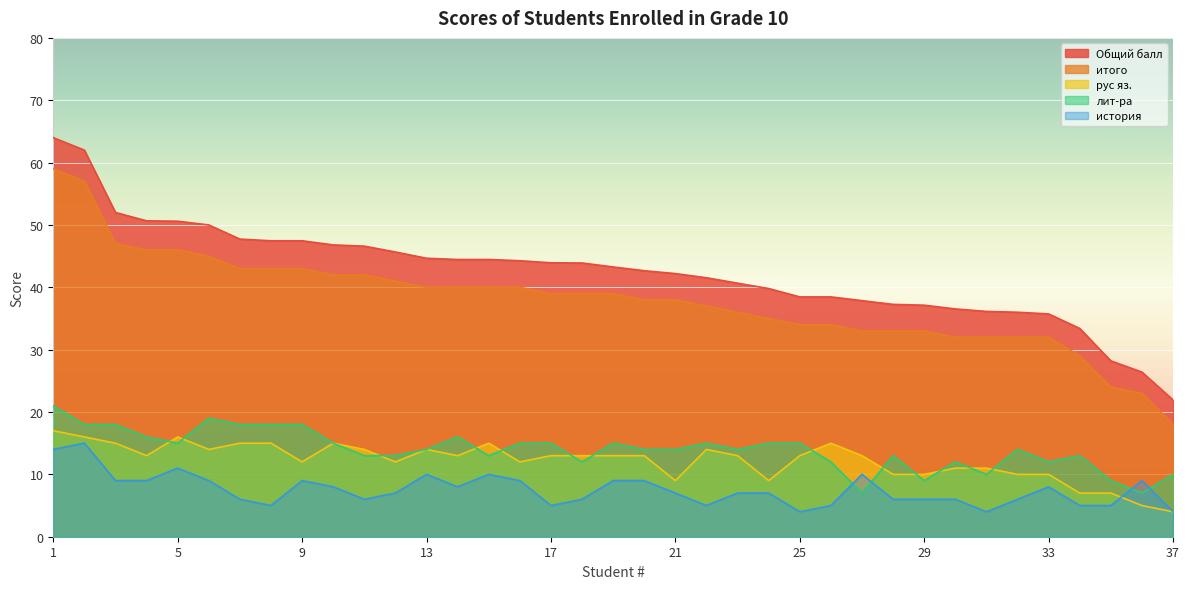

Reading left to right, what are all the values shown in this chart?

Общий балл: 1=64.0	2=62.0	3=52.0	4=50.7	5=50.6	6=50.0	7=47.7	8=47.5	9=47.5	10=46.8	11=46.6	12=45.7	13=44.7	14=44.5	15=44.5	16=44.3	17=43.9	18=43.9	19=43.3	20=42.7	21=42.2	22=41.5	23=40.7	24=39.8	25=38.5	26=38.5	27=37.9	28=37.3	29=37.1	30=36.5	31=36.1	32=36.0	33=35.7	34=33.4	35=28.2	36=26.4	37=21.9
итого: 1=59.0	2=57.0	3=47.0	4=46.0	5=46.0	6=45.0	7=43.0	8=43.0	9=43.0	10=42.0	11=42.0	12=41.0	13=40.0	14=40.0	15=40.0	16=40.0	17=39.0	18=39.0	19=39.0	20=38.0	21=38.0	22=37.0	23=36.0	24=35.0	25=34.0	26=34.0	27=33.0	28=33.0	29=33.0	30=32.0	31=32.0	32=32.0	33=32.0	34=29.0	35=24.0	36=23.0	37=18.0
рус яз.: 1=17.0	2=16.0	3=15.0	4=13.0	5=16.0	6=14.0	7=15.0	8=15.0	9=12.0	10=15.0	11=14.0	12=12.0	13=14.0	14=13.0	15=15.0	16=12.0	17=13.0	18=13.0	19=13.0	20=13.0	21=9.0	22=14.0	23=13.0	24=9.0	25=13.0	26=15.0	27=13.0	28=10.0	29=10.0	30=11.0	31=11.0	32=10.0	33=10.0	34=7.0	35=7.0	36=5.0	37=4.0
лит-ра: 1=21.0	2=18.0	3=18.0	4=16.0	5=15.0	6=19.0	7=18.0	8=18.0	9=18.0	10=15.0	11=13.0	12=13.0	13=14.0	14=16.0	15=13.0	16=15.0	17=15.0	18=12.0	19=15.0	20=14.0	21=14.0	22=15.0	23=14.0	24=15.0	25=15.0	26=12.0	27=7.0	28=13.0	29=9.0	30=12.0	31=10.0	32=14.0	33=12.0	34=13.0	35=9.0	36=7.0	37=10.0
история: 1=14.0	2=15.0	3=9.0	4=9.0	5=11.0	6=9.0	7=6.0	8=5.0	9=9.0	10=8.0	11=6.0	12=7.0	13=10.0	14=8.0	15=10.0	16=9.0	17=5.0	18=6.0	19=9.0	20=9.0	21=7.0	22=5.0	23=7.0	24=7.0	25=4.0	26=5.0	27=10.0	28=6.0	29=6.0	30=6.0	31=4.0	32=6.0	33=8.0	34=5.0	35=5.0	36=9.0	37=4.0